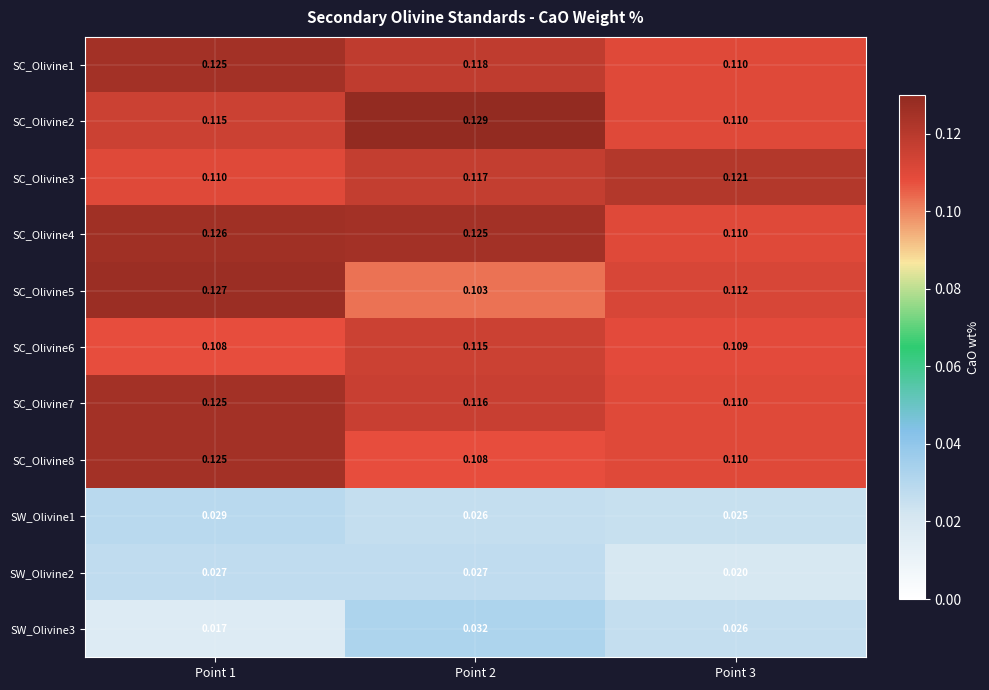

Is the value of SC_Olivine3 at Point 3 greater than the value of SW_Olivine2 at Point 3?

Yes